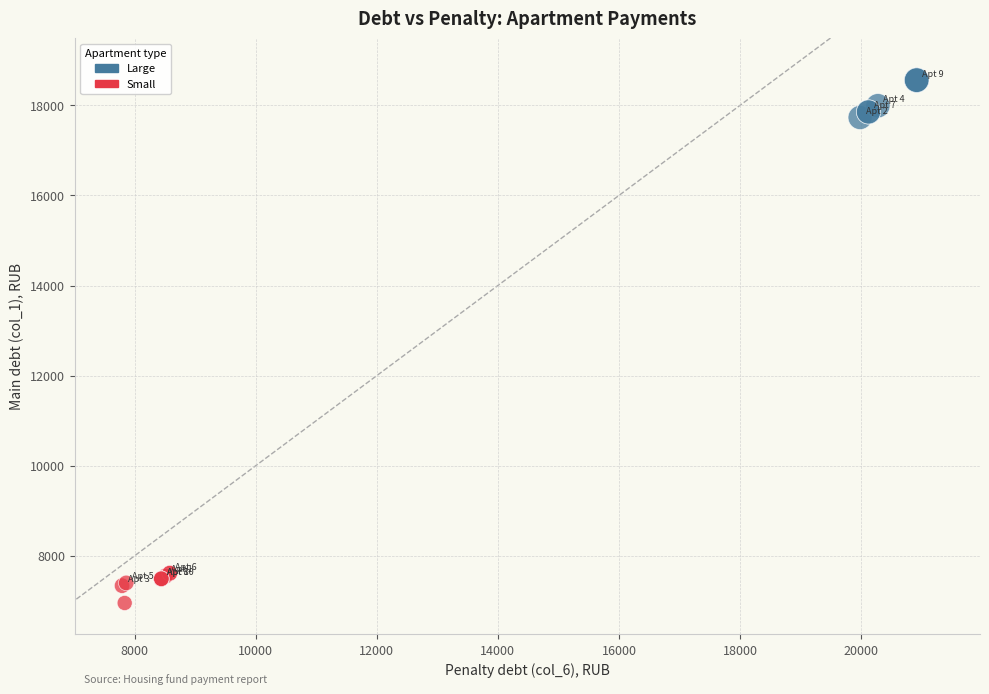

Which series reaches the maximum Y coordinate?

Large